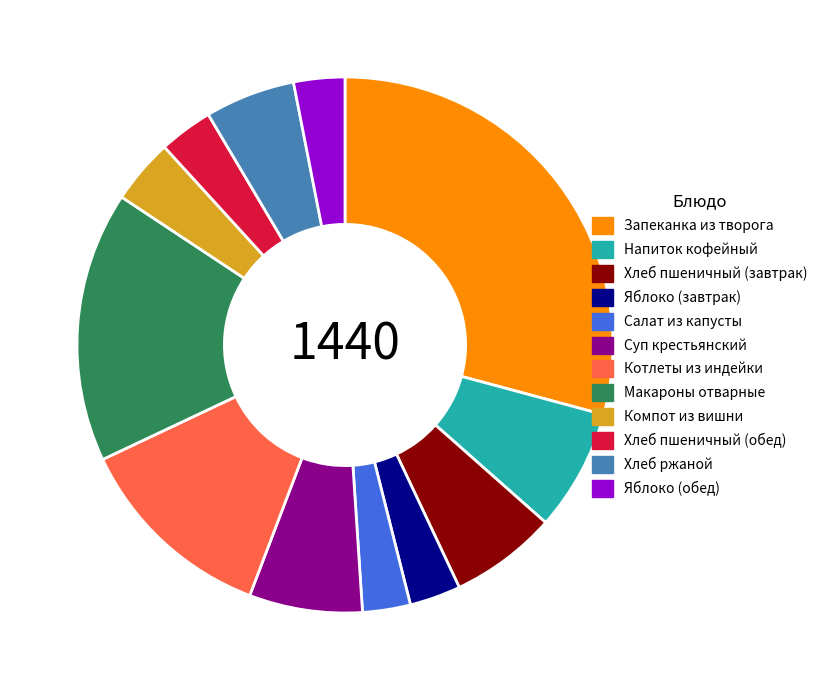

Which has a higher value, Запеканка из творога or Хлеб ржаной?

Запеканка из творога